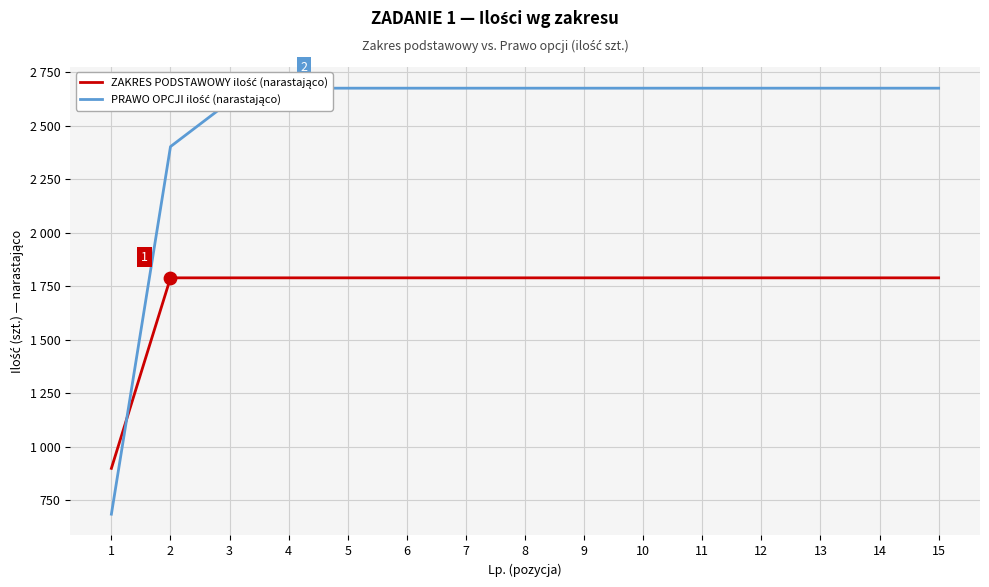

At how many categories does at least one series exceed 1401?

14